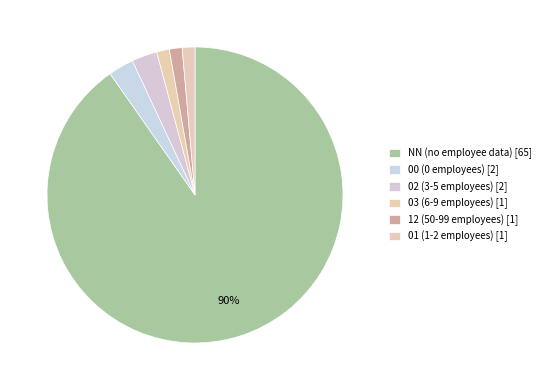

Which category has the biggest portion of the pie?

NN (no employee data) [65]